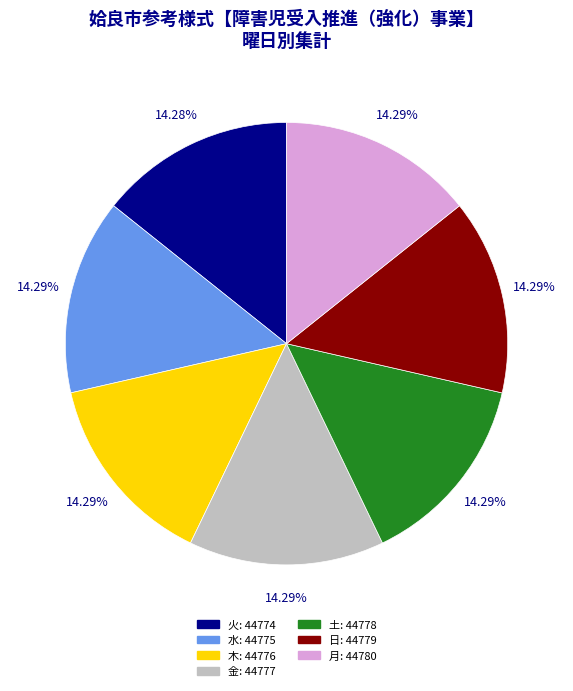

True or false: 木 accounts for 14% of the total.

True